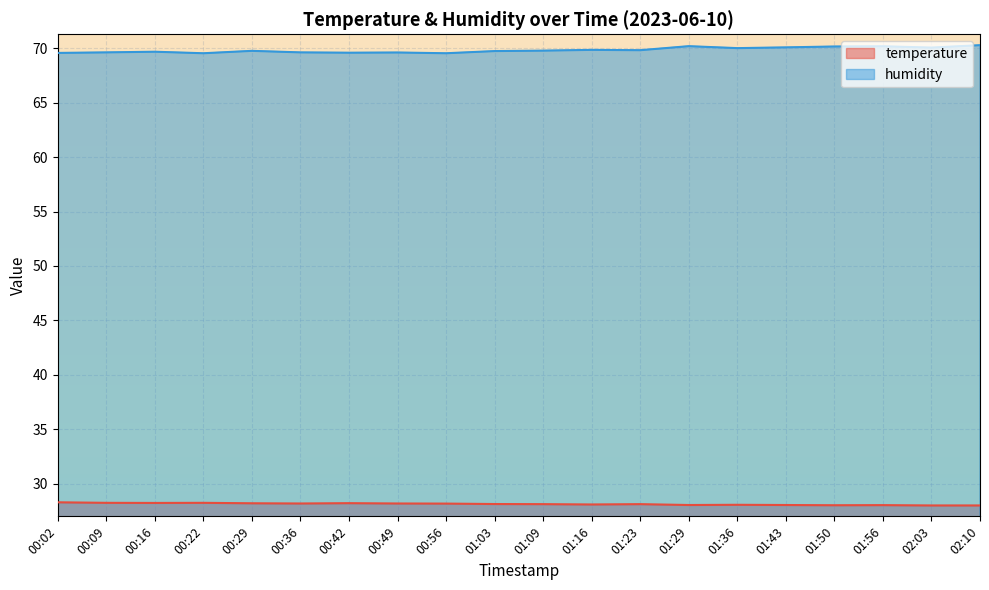

Reading left to right, transcribe all the data shown in this chart.

temperature: 28.3	28.3	28.3	28.3	28.2	28.2	28.2	28.2	28.2	28.2	28.1	28.1	28.1	28.1	28.1	28.1	28.1	28.1	28.0	28.0
humidity: 69.5	69.6	69.7	69.5	69.7	69.6	69.6	69.6	69.5	69.7	69.8	69.8	69.8	70.2	70.0	70.1	70.1	70.2	70.0	70.3